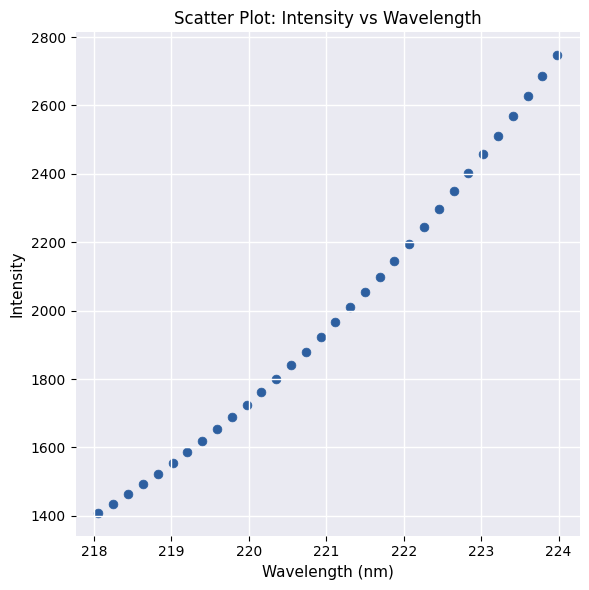

What is the range of Y values (max minus min)?

1338.2